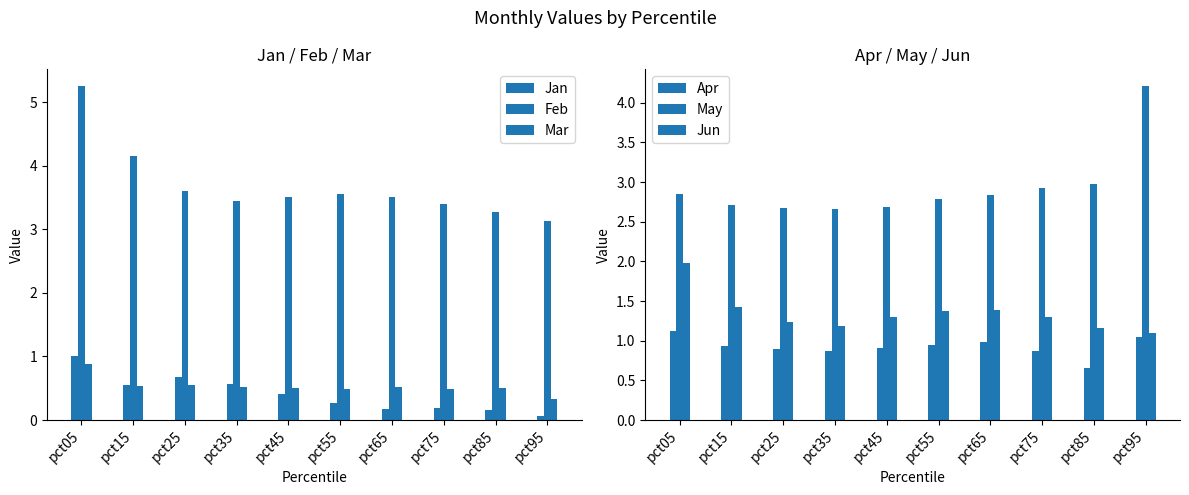

At which label does Apr reach its peak?

pct05